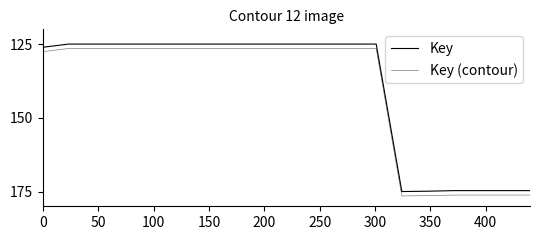

What is the value of the Key point at the 3rd from the left?

125.0